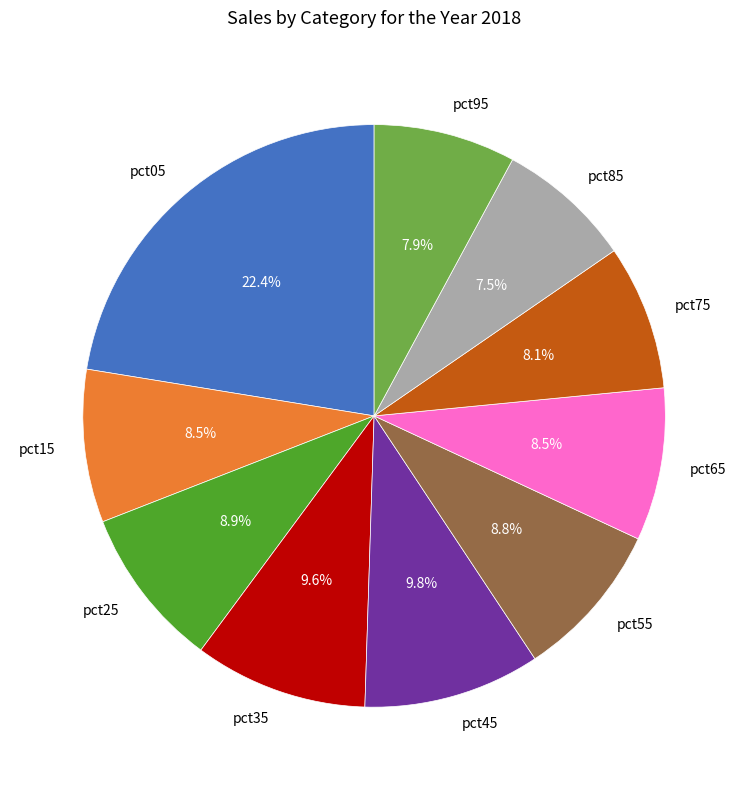

True or false: pct65 accounts for 2% of the total.

False